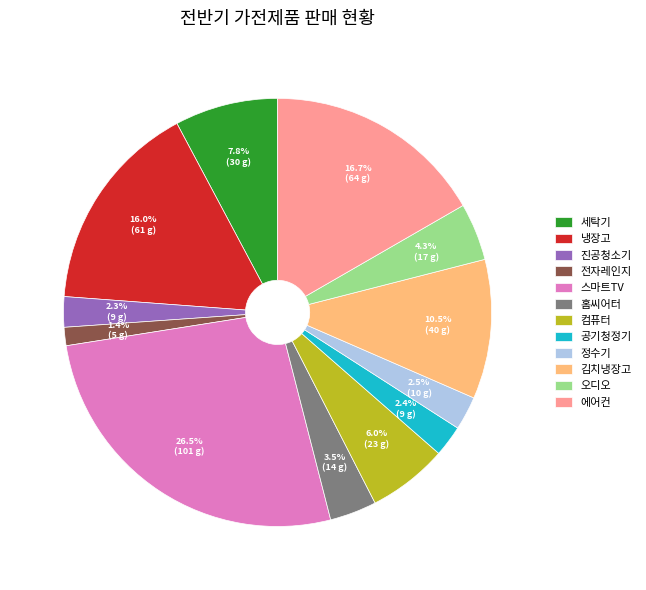

Does 김치냉장고 account for over 50% of the chart?

No